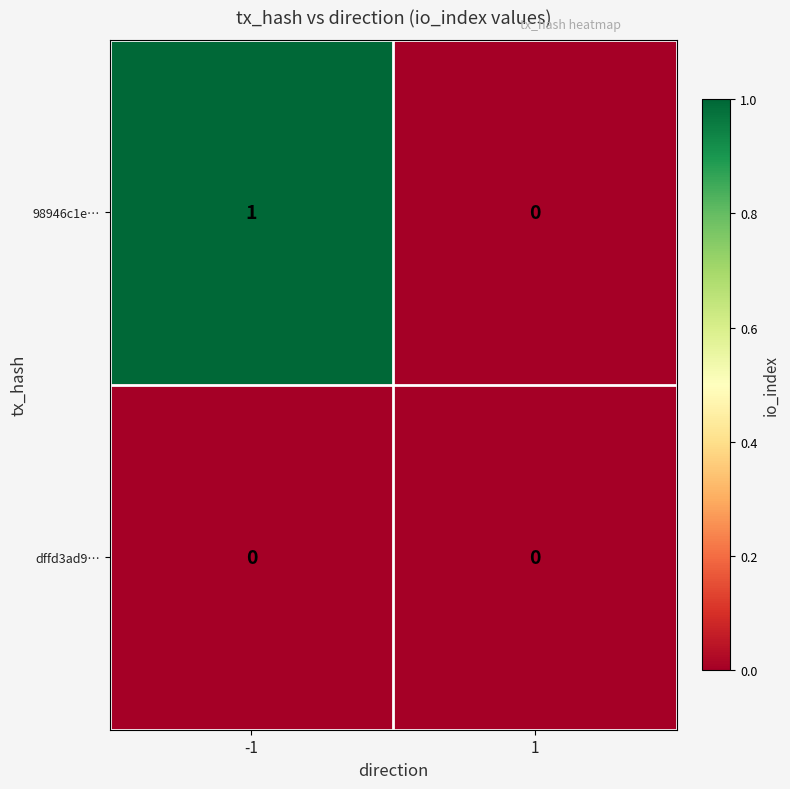

The value of 98946c1e… at 1 is 0. True or false?

True